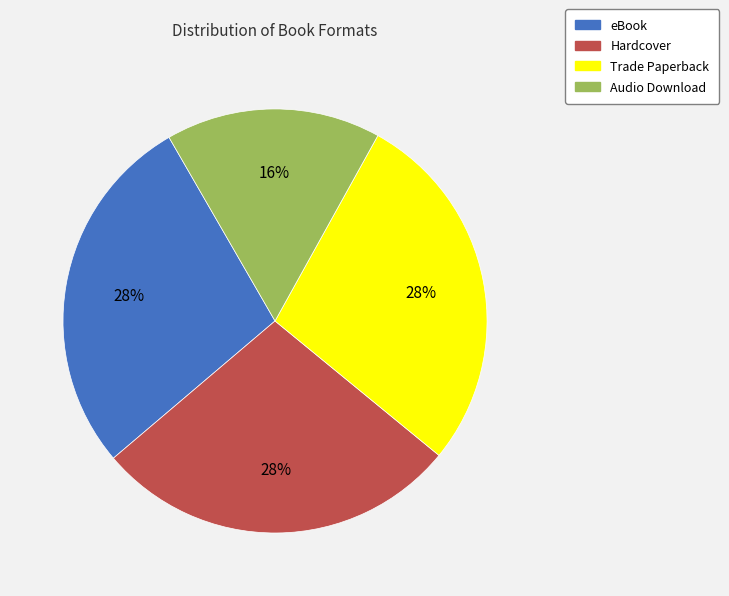

Combined, do eBook and Trade Paperback account for over 50%?

Yes